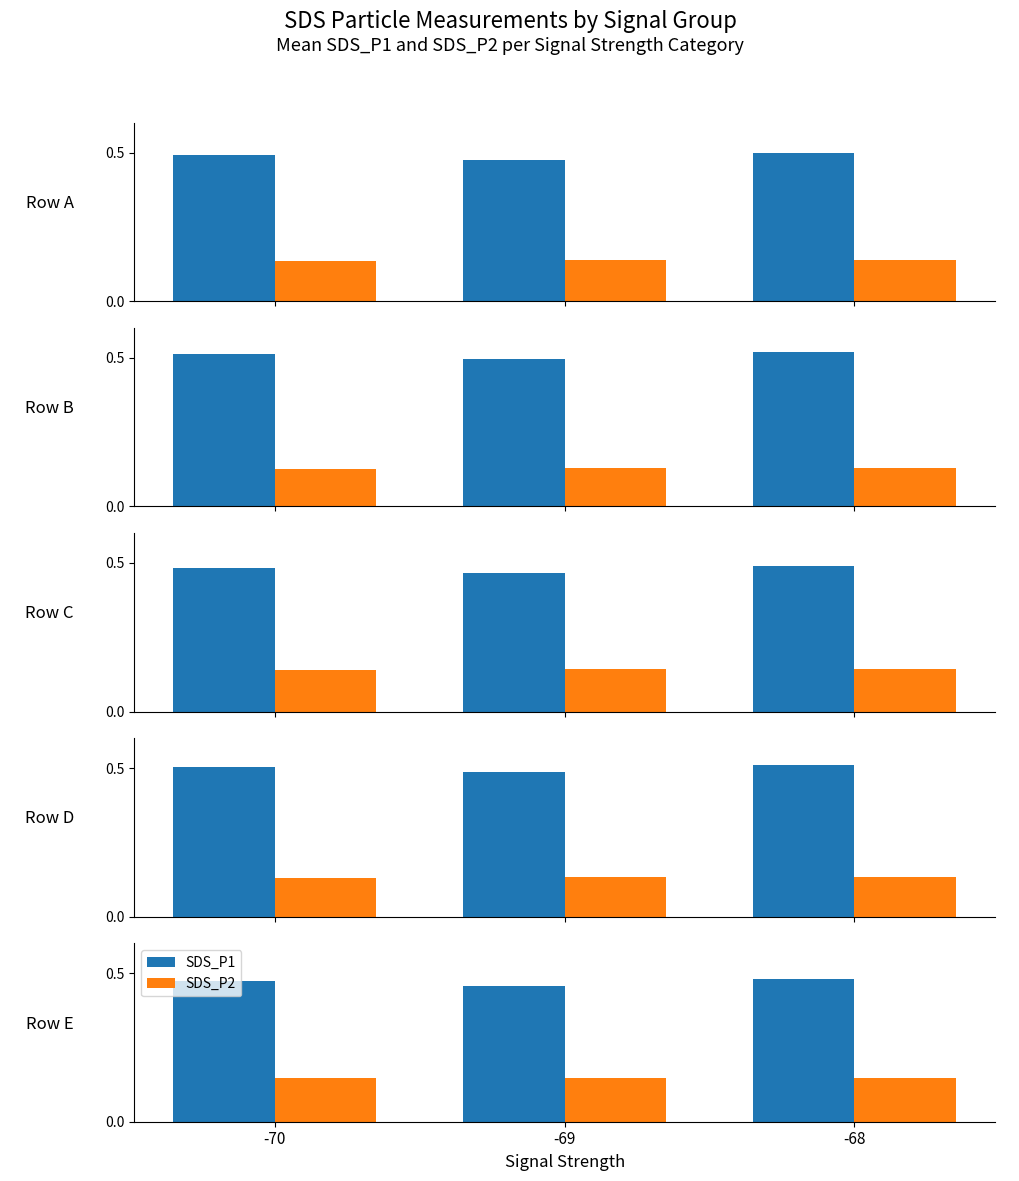

What is the minimum value shown in the chart?

0.1